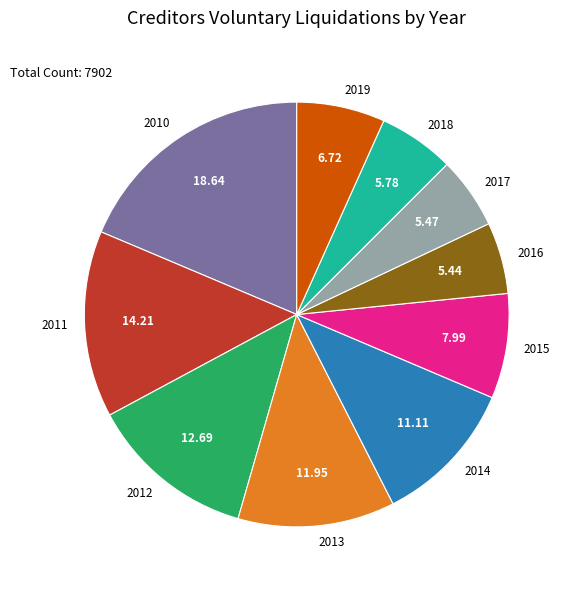

Is there a majority slice in this chart?

No